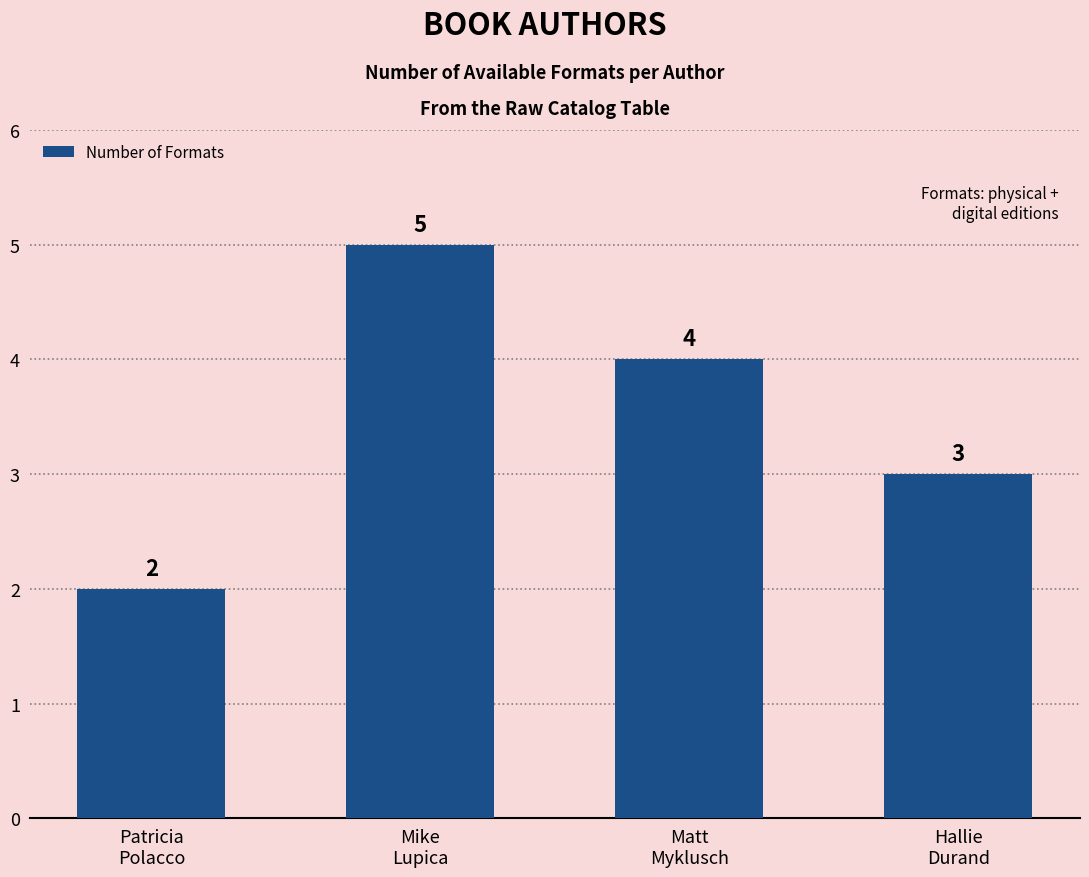

Rank the categories by value from highest to lowest.

Mike
Lupica, Matt
Myklusch, Hallie
Durand, Patricia
Polacco